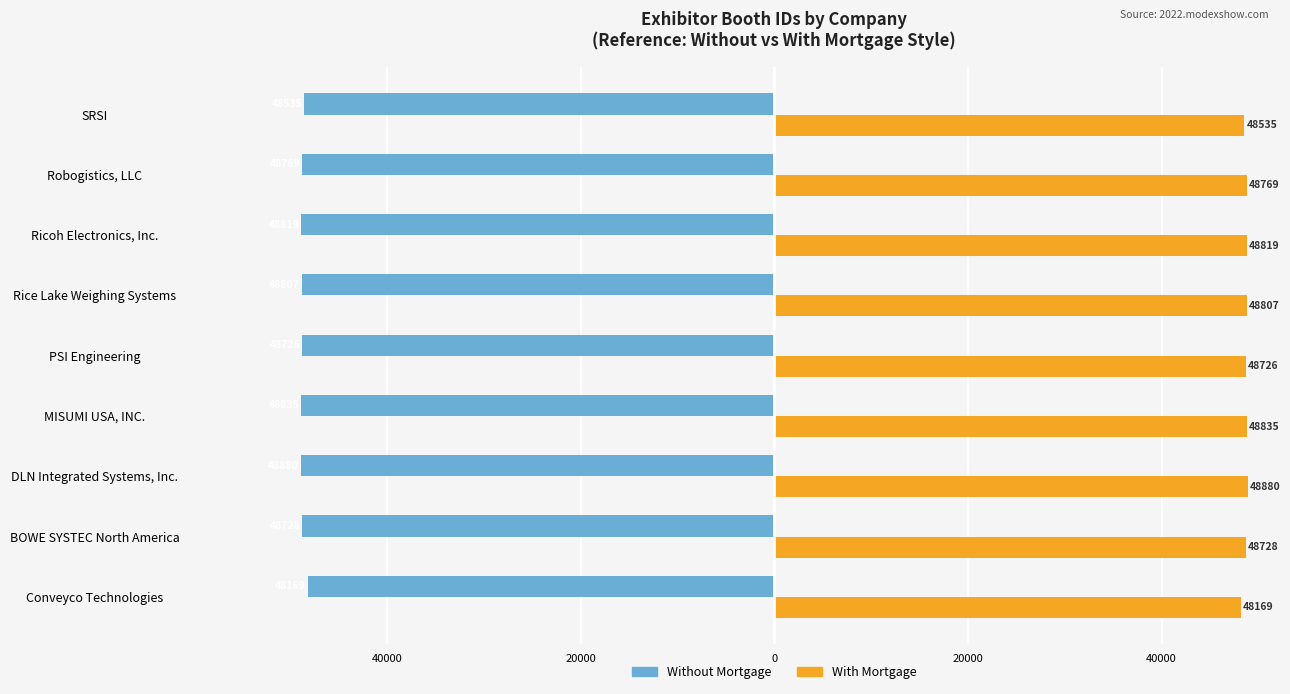

Rank the series by their average value, from highest to lowest.

With Mortgage, Without Mortgage